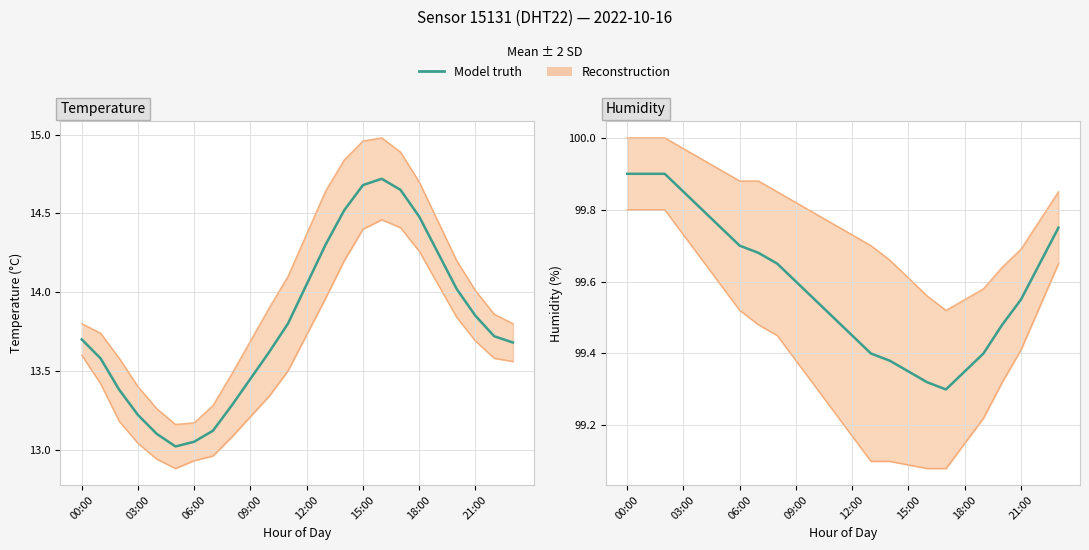

True or false: humidity upper and temperature ± 2 SD intersect in this chart.

False